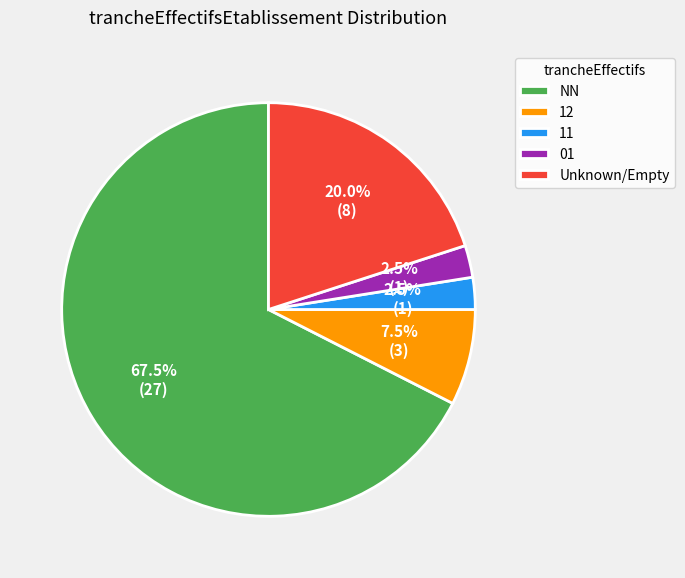

What is the largest slice in the pie chart?

NN